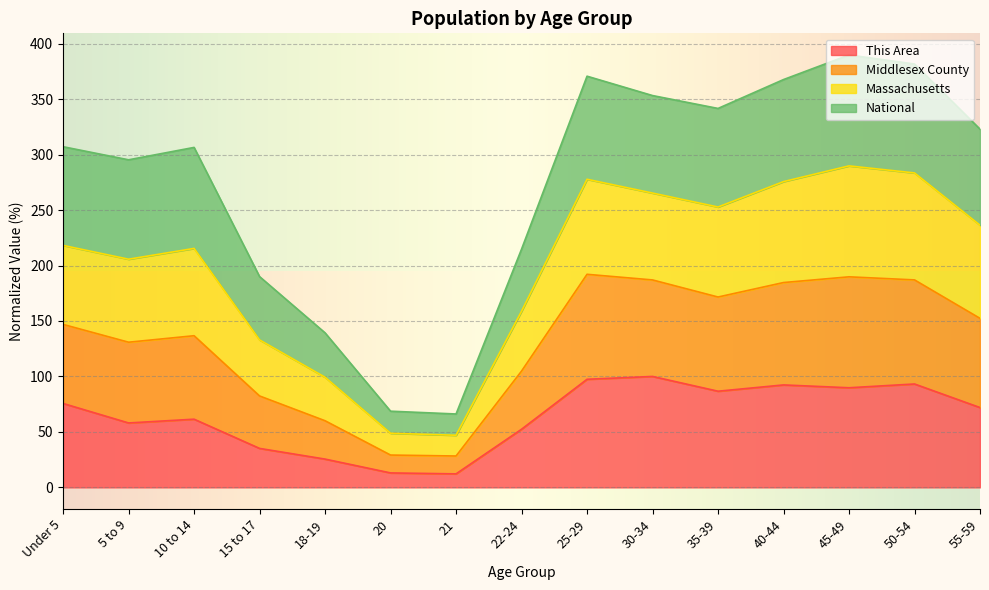

What is the label of the 10th point from the left?

30-34